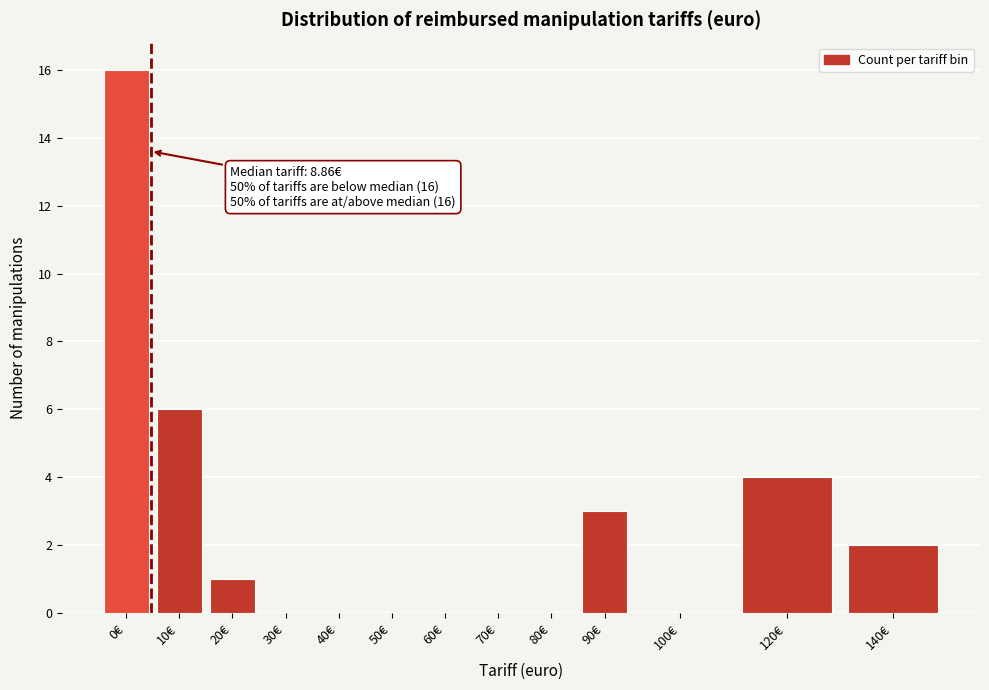

Reading right to left, extract all data points from this chart.

140€=2	120€=4	100€=0	90€=3	80€=0	70€=0	60€=0	50€=0	40€=0	30€=0	20€=1	10€=6	0€=16